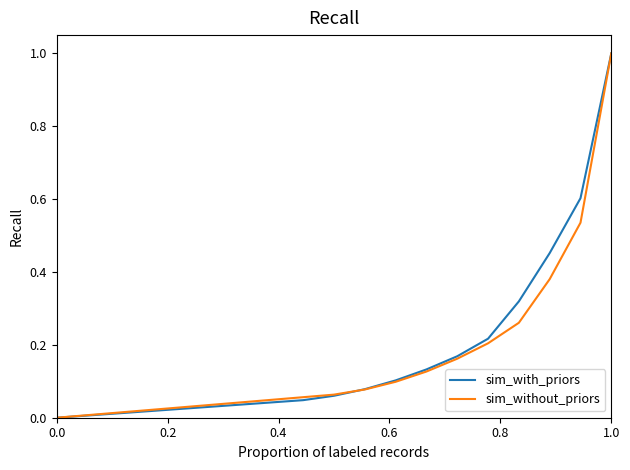

What is the highest value of the sim_with_priors series?

1.0